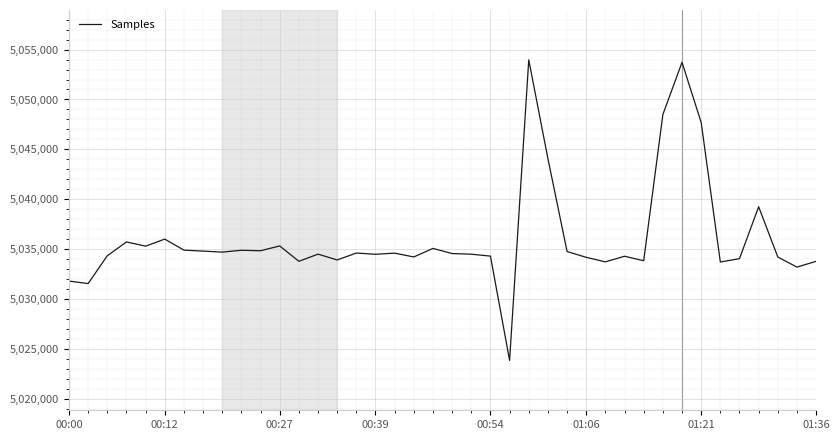

True or false: the data has more than 2 interior local peaks.

True